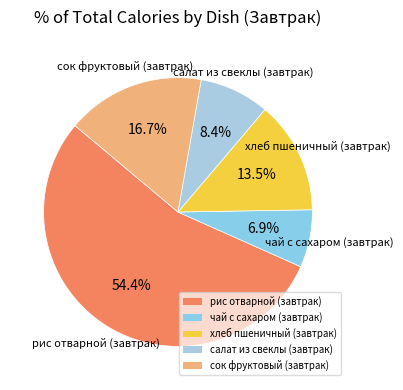

Which slice is the smallest?

чай с сахаром (завтрак)